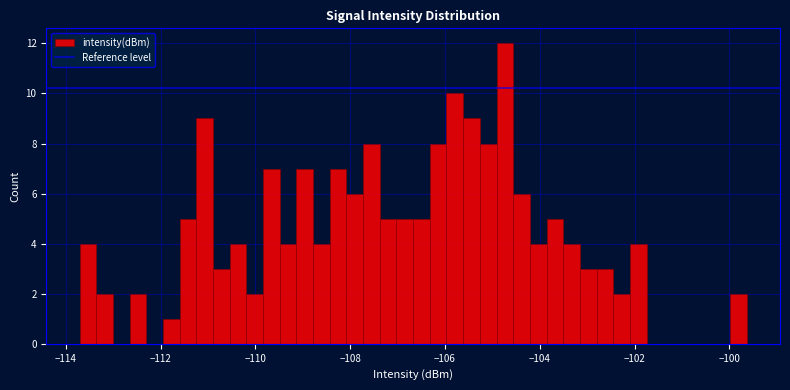

Around what value on the x-axis is the tallest bar? Give the approximate position of its centre, as read against the axis.

-104.8